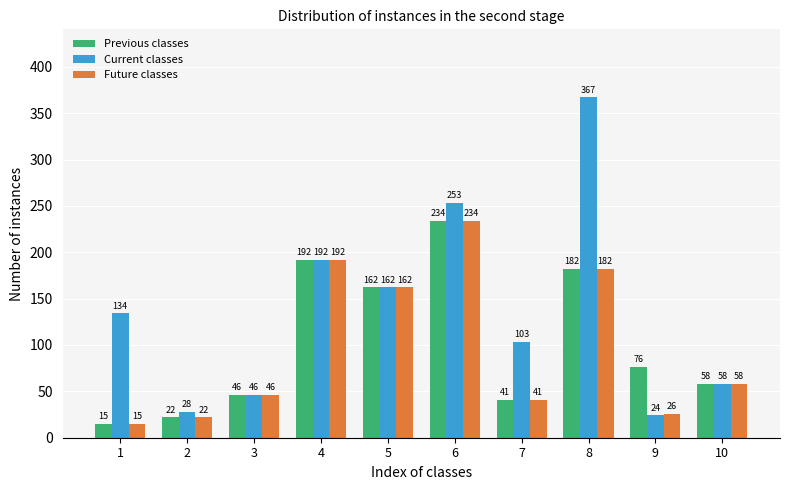

Which series has the largest total across all categories?

Current classes